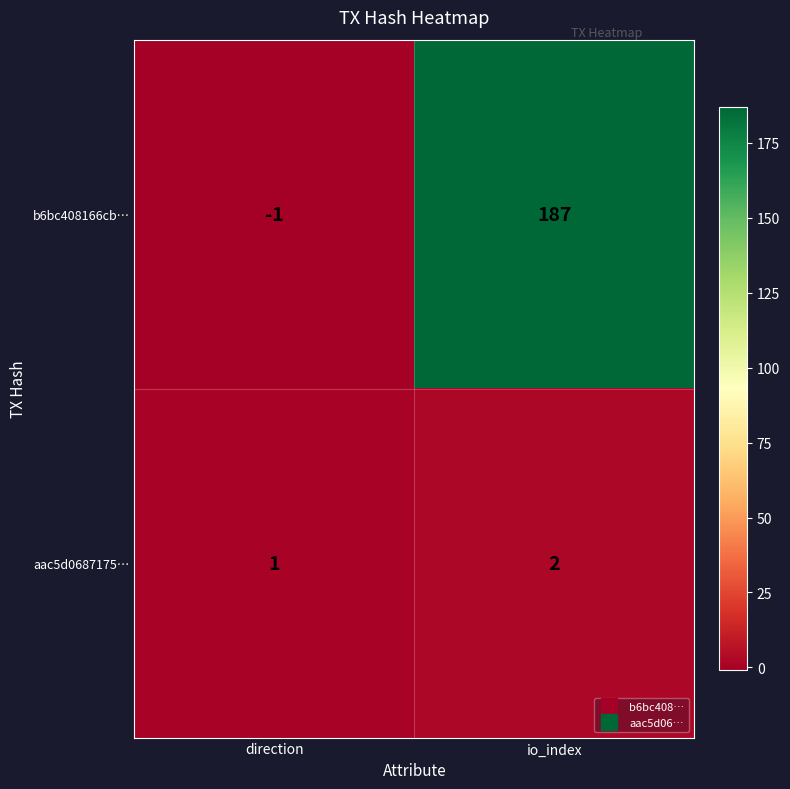

Which series has the largest total across all categories?

b6bc408166cb…